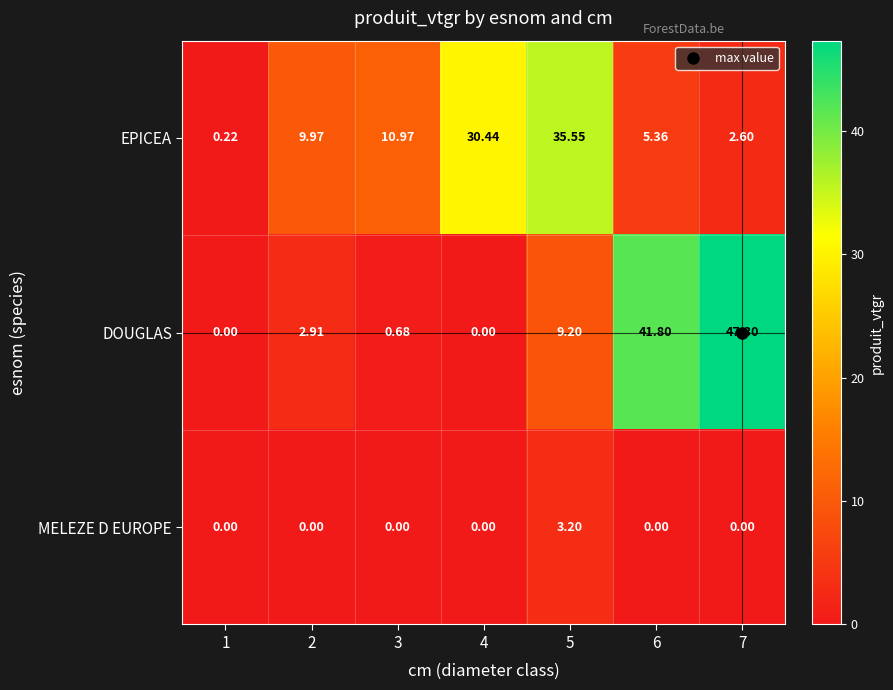

What is the maximum value shown in the chart?

47.3